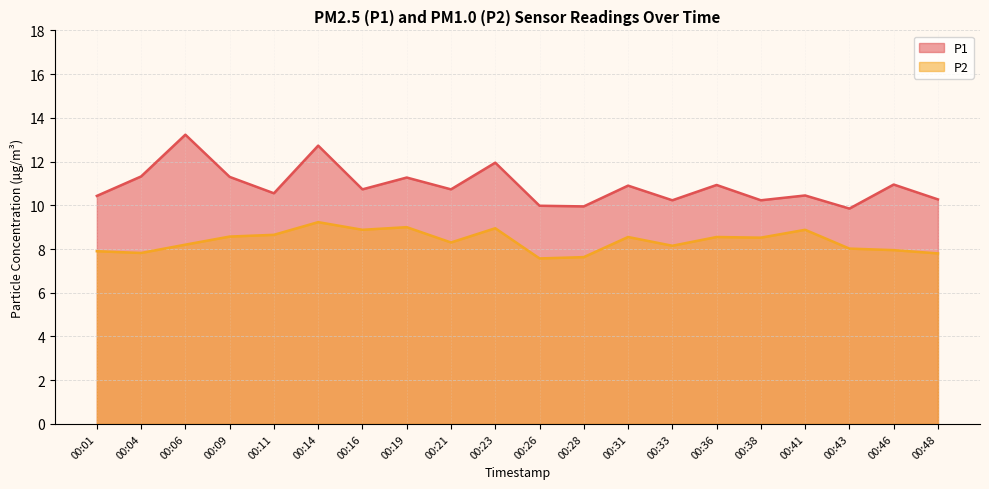

What is the difference between the highest and lowest values at 00:14?

3.5